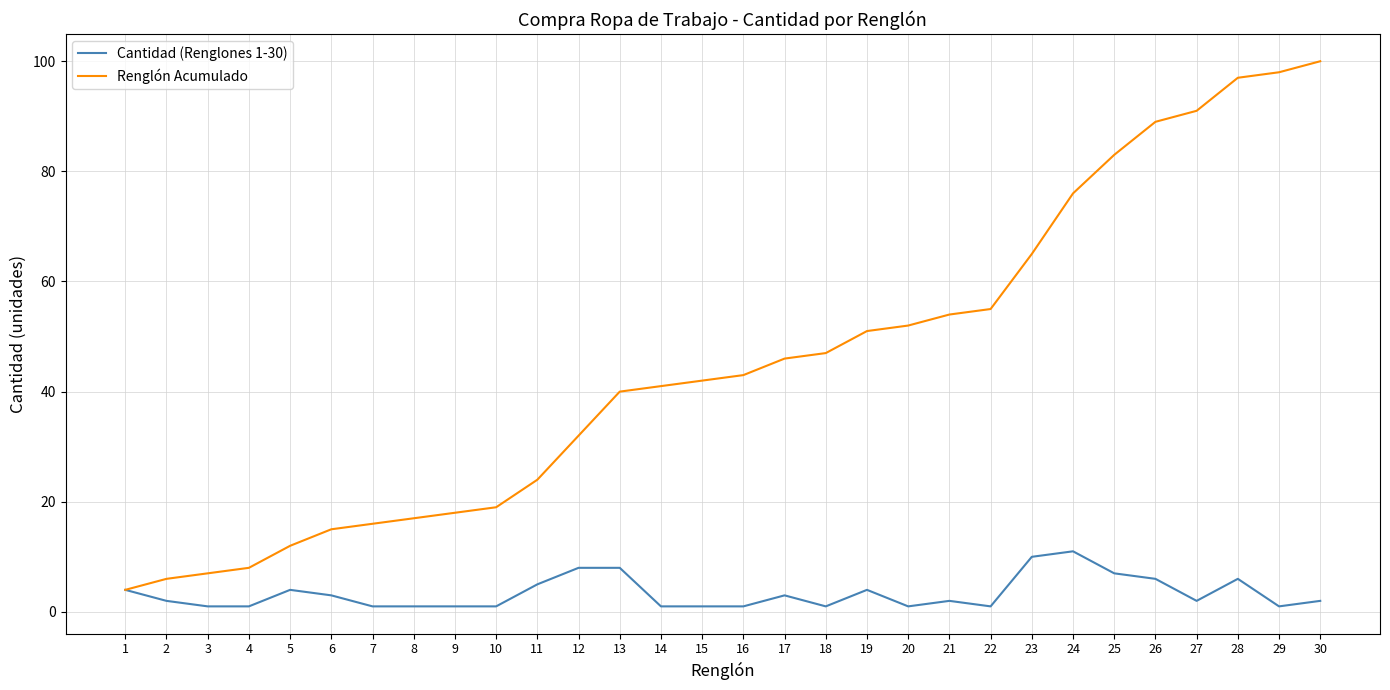

At which category does Cantidad (Renglones 1-30) reach its first local peak?

5